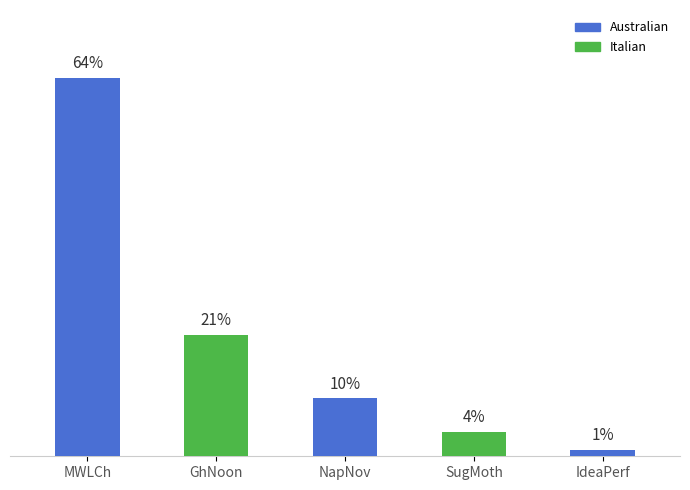

Are the bars horizontal?

No